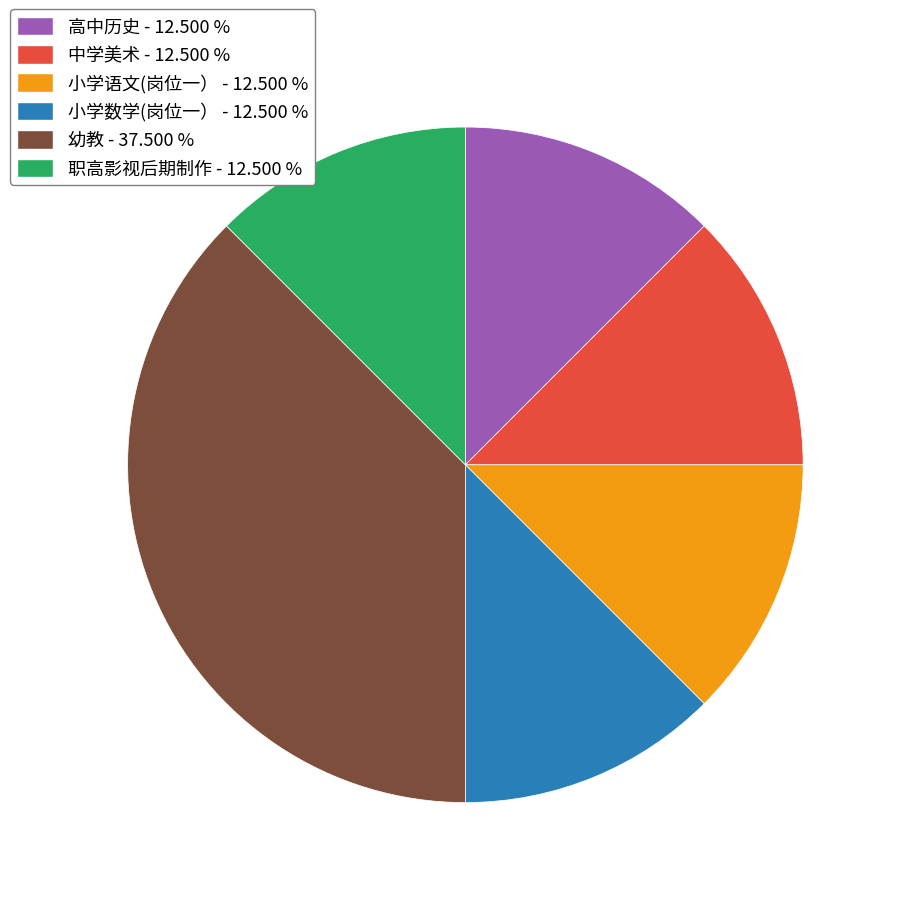

Is there a majority slice in this chart?

No